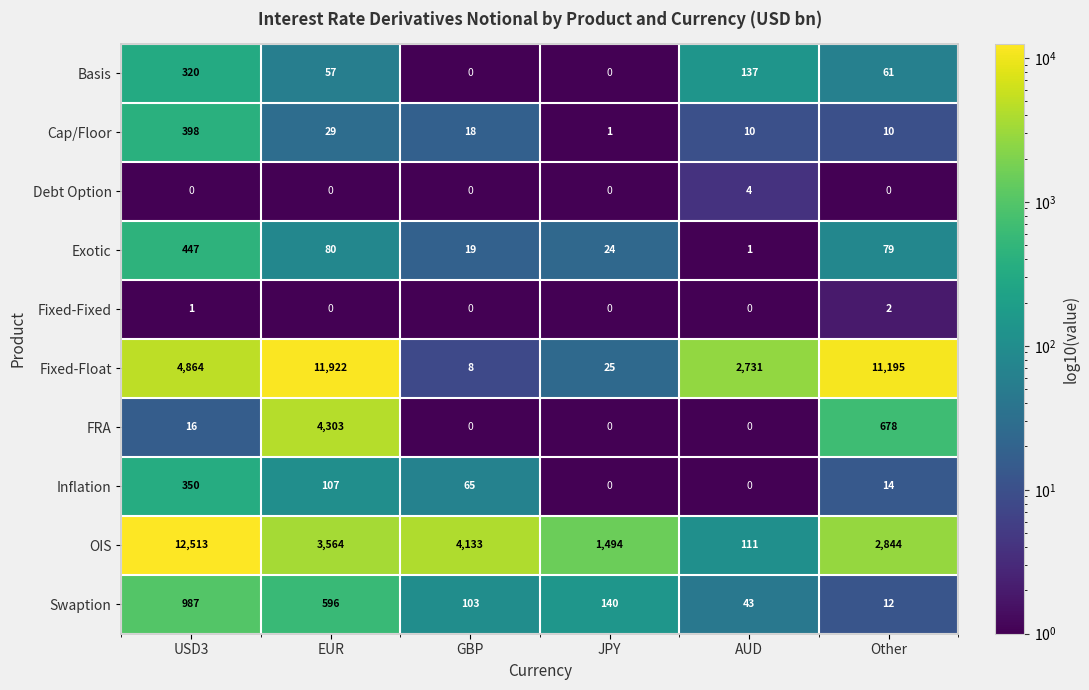

What is the difference between the maximum and minimum values in the Cap/Floor series?

397